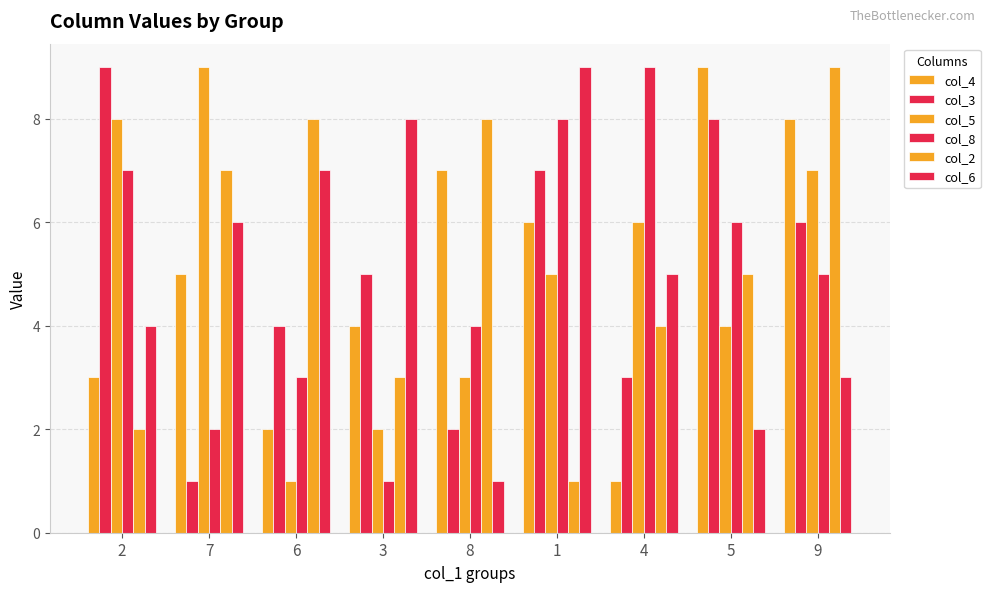

Which has a higher value, 3 or 6?

3